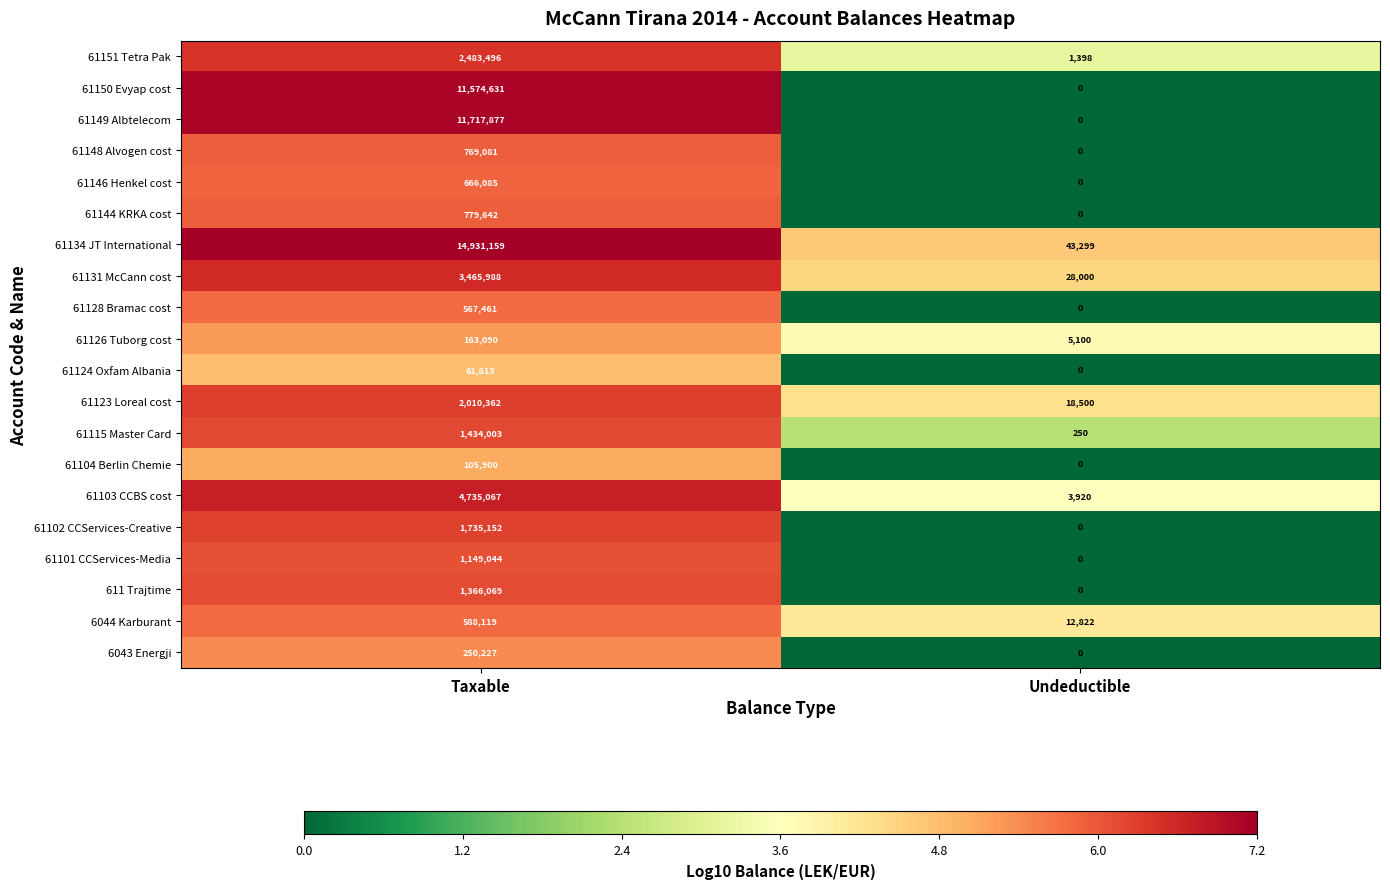

Between Taxable and Undeductible, which series saw the biggest shift?

61134 JT International